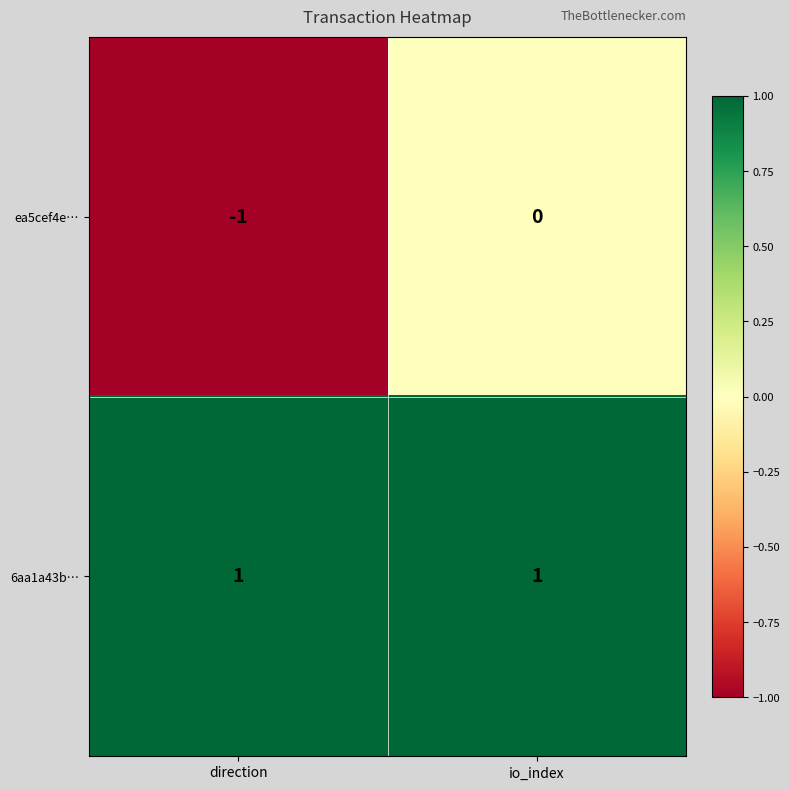

True or false: 6aa1a43b… has a value of 1 at direction.

True